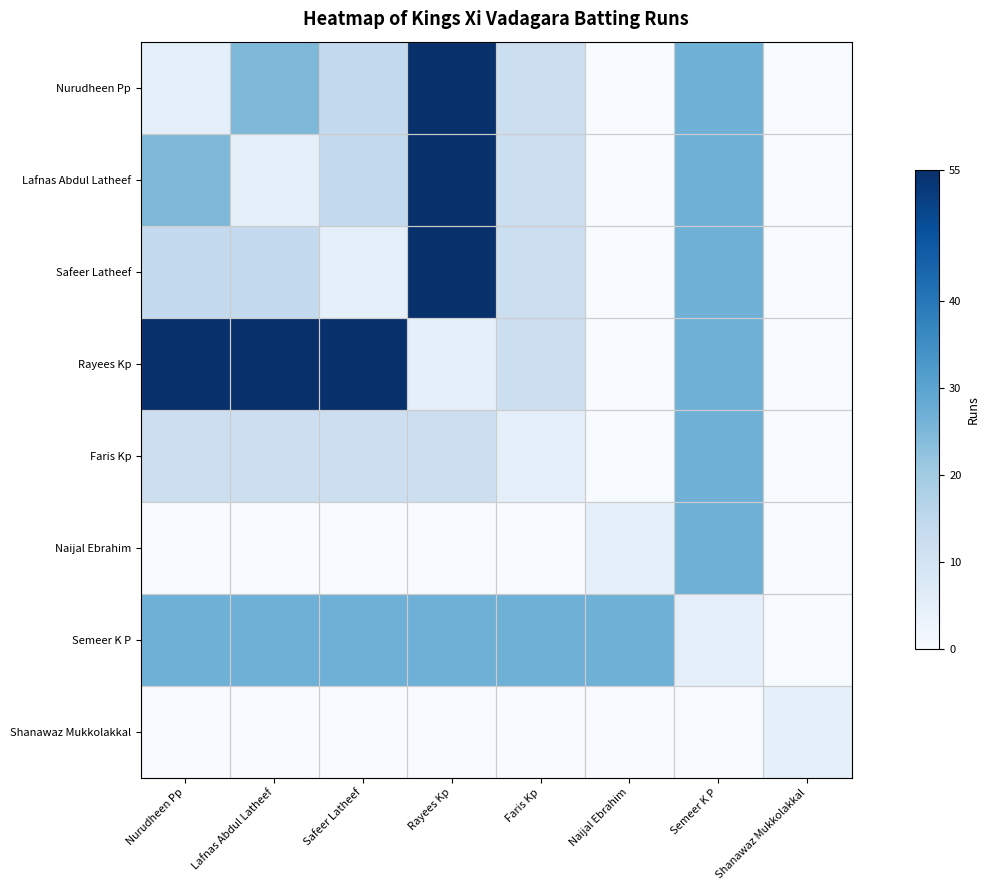

At Lafnas Abdul Latheef, list the series in order from smallest to largest.

Naijal Ebrahim, Shanawaz Mukkolakkal, Lafnas Abdul Latheef, Faris Kp, Safeer Latheef, Nurudheen Pp, Semeer K P, Rayees Kp